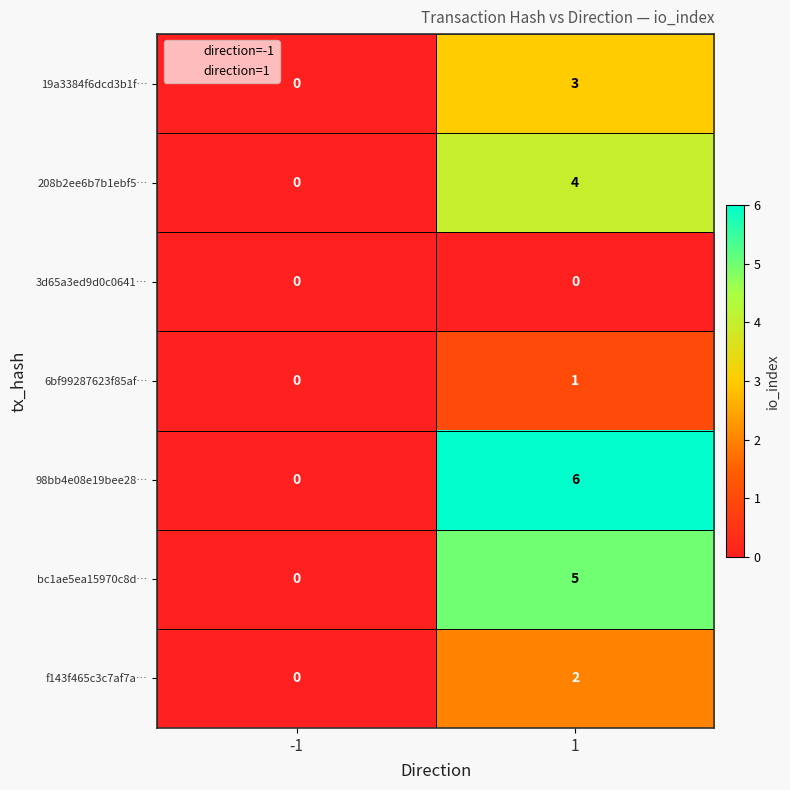

The value of 208b2ee6b7b1ebf5… at -1 is -2. True or false?

False